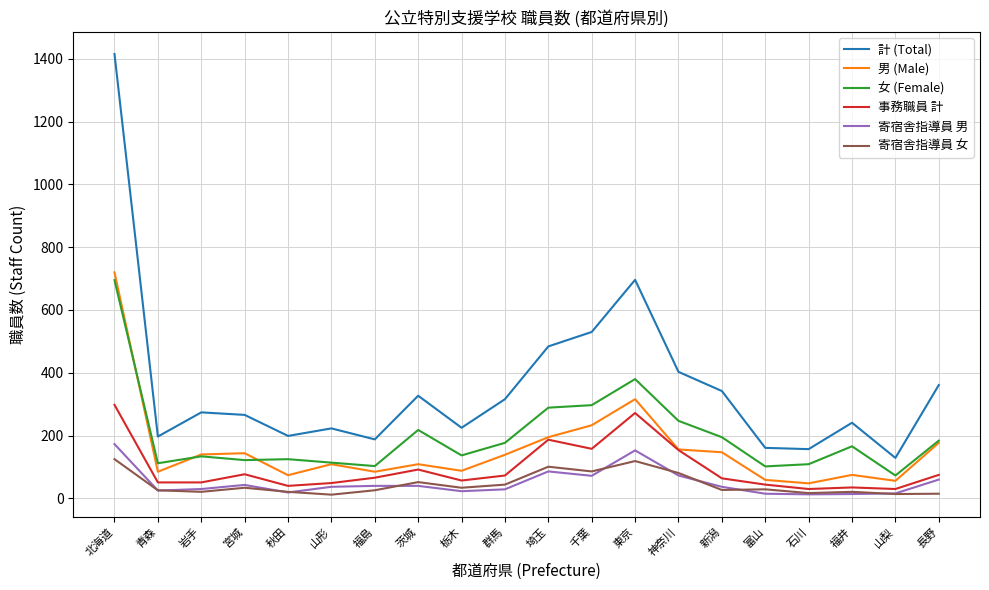

Between 茨城 and 東京, which series saw the biggest shift?

計 (Total)